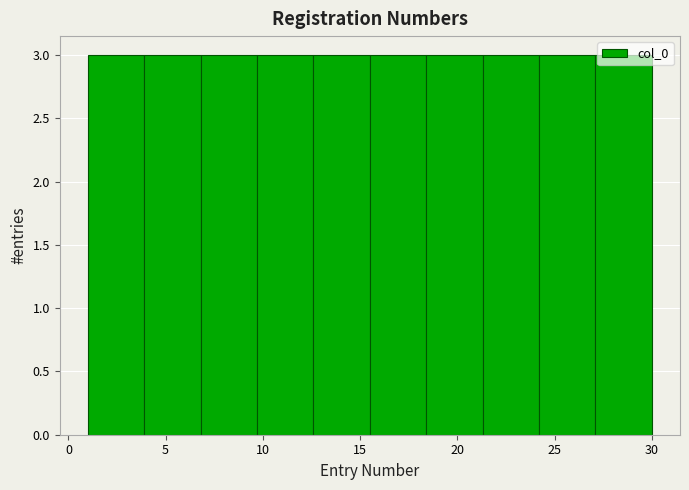

What is the height of the bar covering 1.0 to 3.9 on the x-axis? Neither the bar edges nor the heights are printed on the chart, so give them approximately, as read against the axes.

3